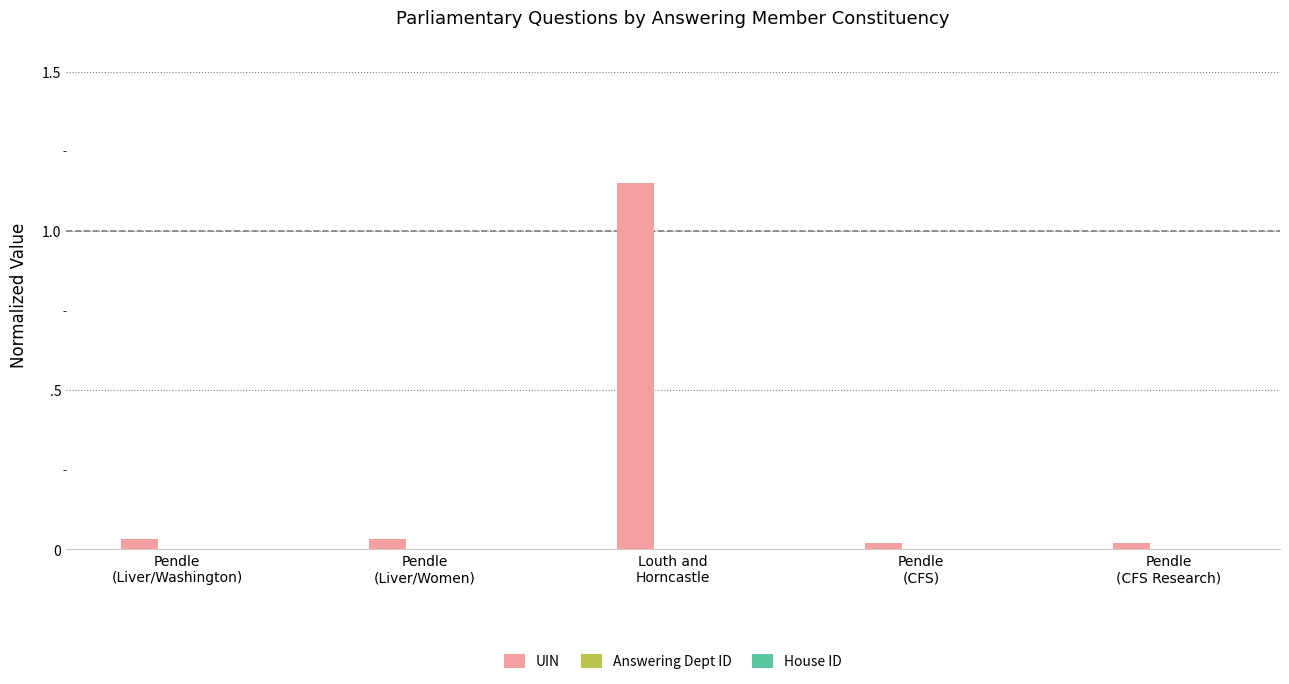

What is the sum of all UIN values?

1.3